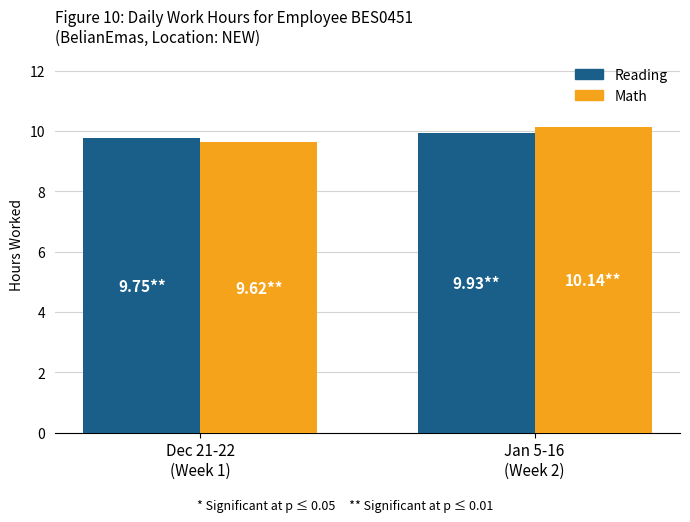

What are all the series names shown in the legend?

Reading, Math